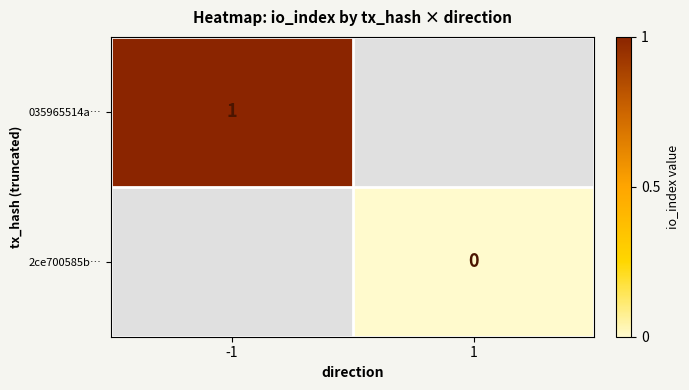

The value of 035965514a… at -1 is 2. True or false?

False